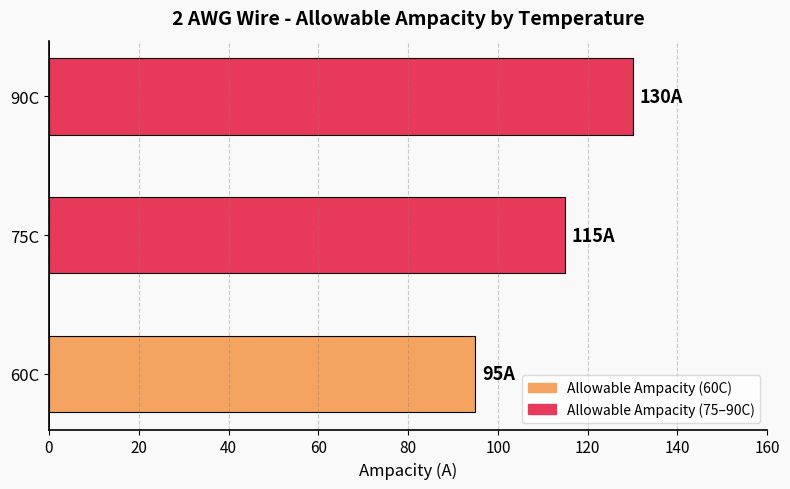

The value at 60C is 26. True or false?

False